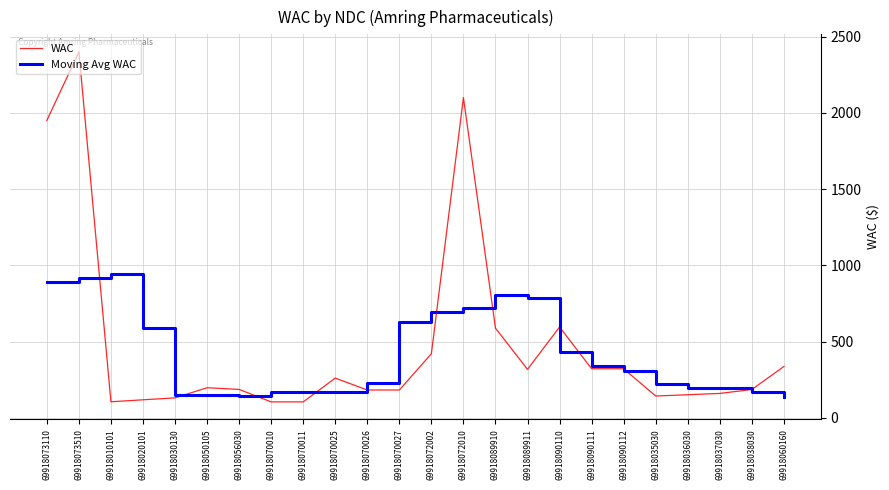

What is the maximum value for WAC?

2400.0